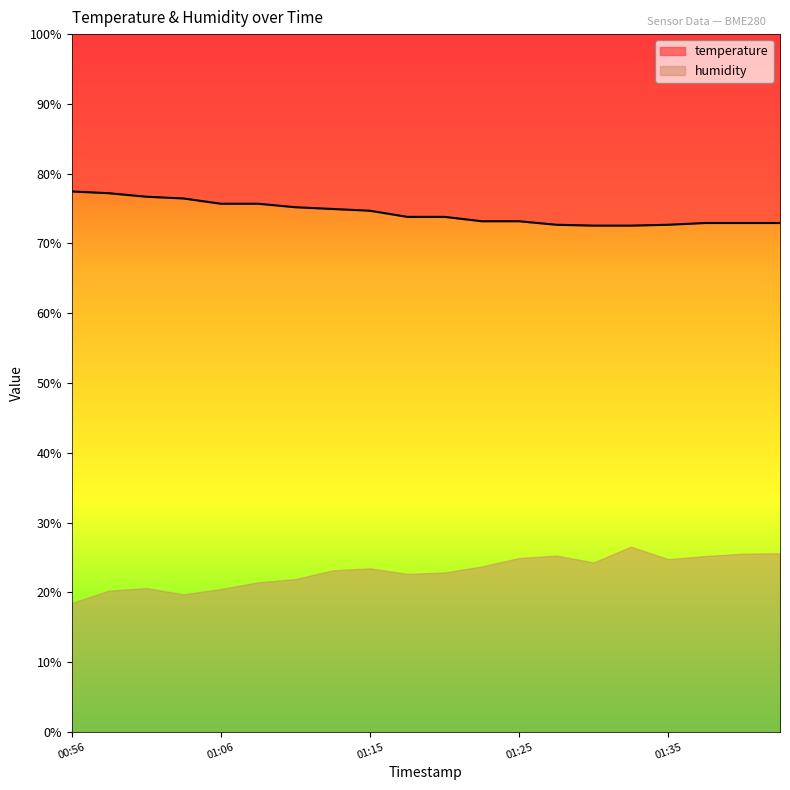

True or false: the data has more than 2 interior local peaks.

False